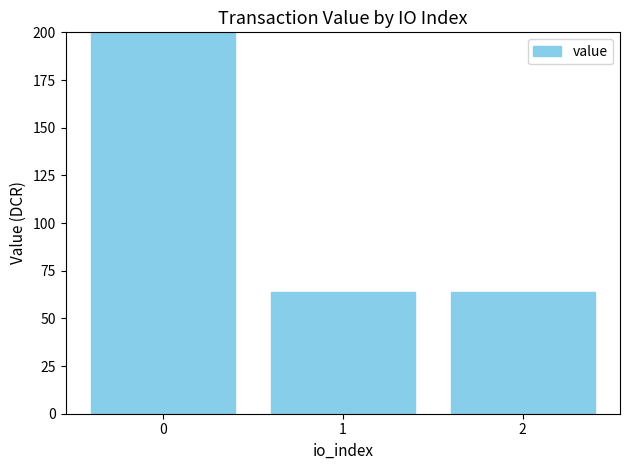

The value at 0 is 91.4. True or false?

False